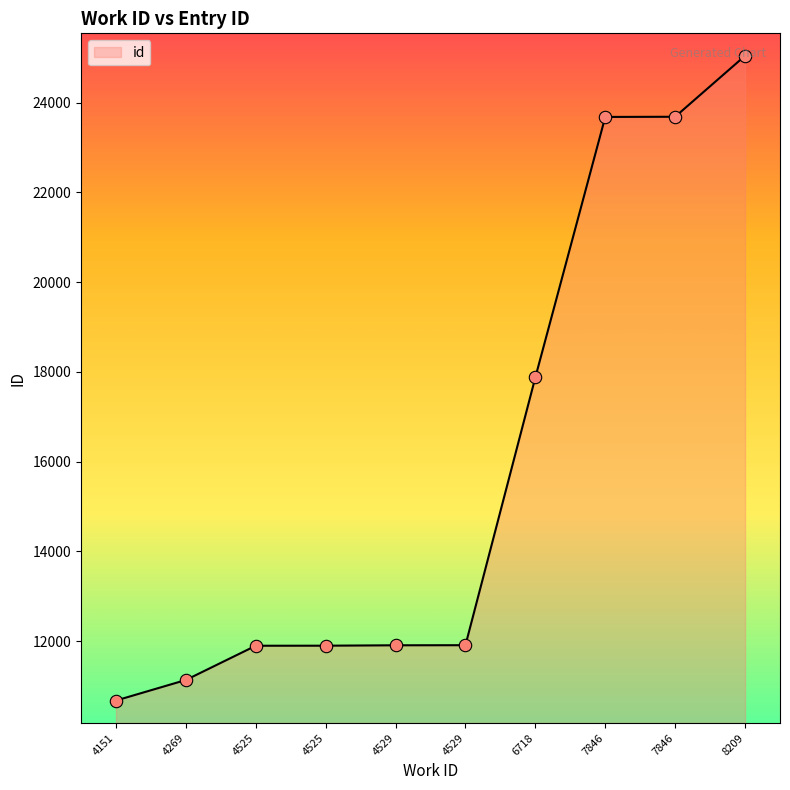

Does the chart have visible grid lines?

No